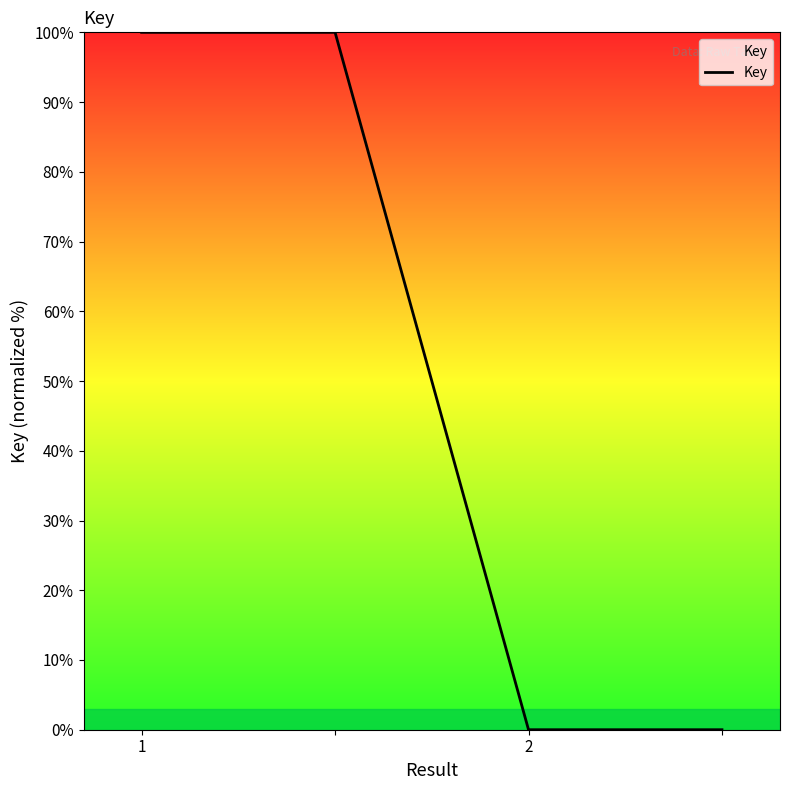

Reading right to left, transcribe all the data shown in this chart.

0	0	100	100